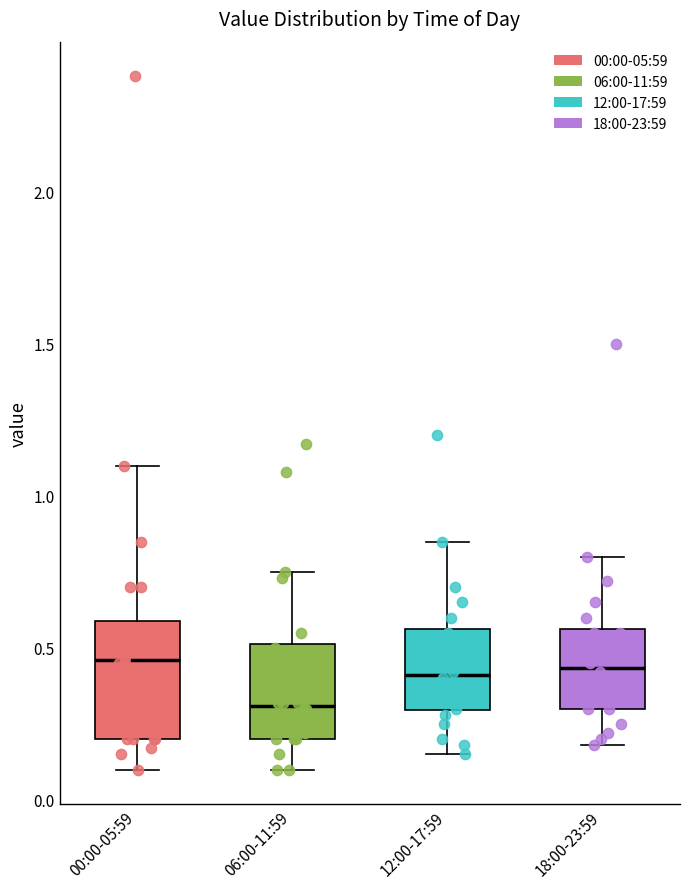

Reading left to right, read every box against the y-axis: the position of its median line, the range the box covers, and the ends of its whiskers. The values are not printed on the chart, so give them approximately, as read against the axis.

00:00-05:59: median 0.45, box 0.20 to 0.60, whiskers 0.10 to 1.10
06:00-11:59: median 0.30, box 0.20 to 0.50, whiskers 0.10 to 0.75
12:00-17:59: median 0.40, box 0.30 to 0.55, whiskers 0.15 to 0.85
18:00-23:59: median 0.45, box 0.30 to 0.55, whiskers 0.20 to 0.80